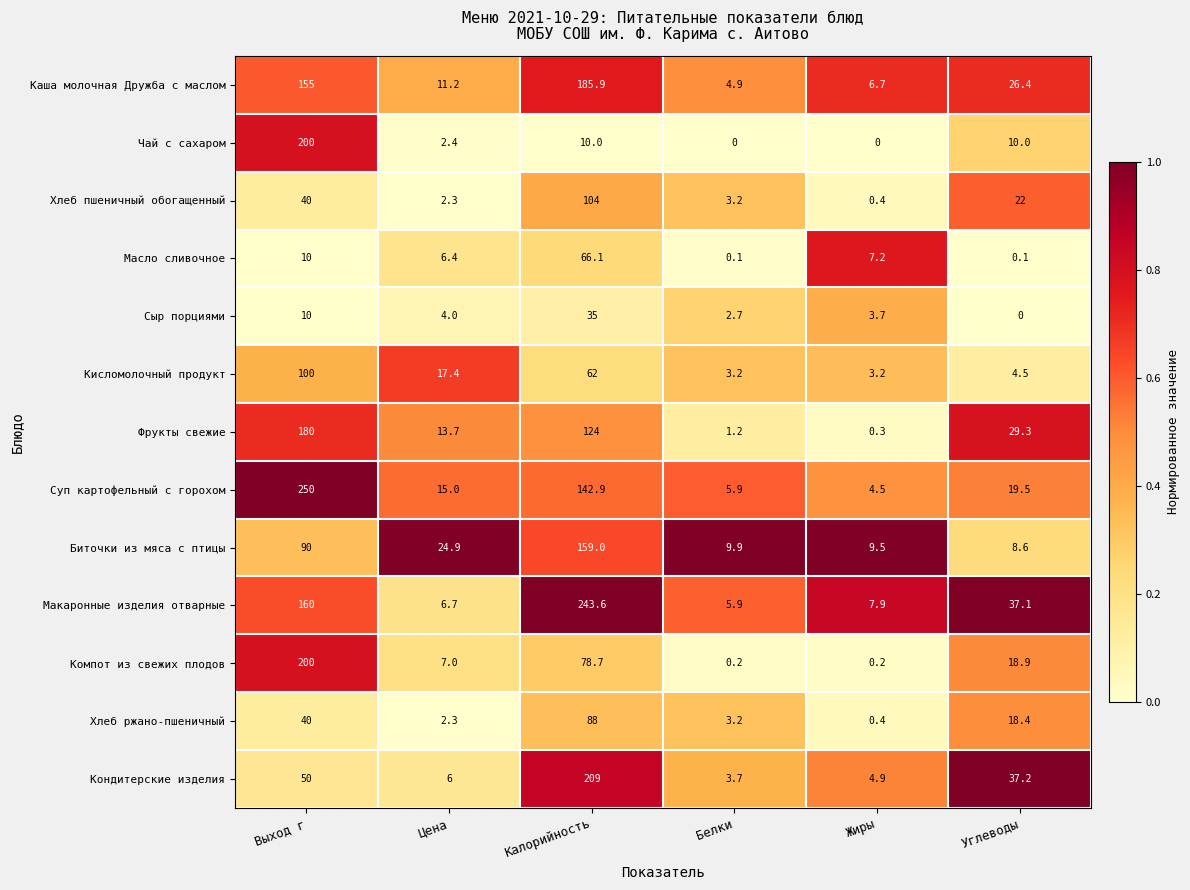

Rank the series at Углеводы from highest to lowest value.

Кондитерские изделия, Макаронные изделия отварные, Фрукты свежие, Каша молочная Дружба с маслом, Хлеб пшеничный обогащенный, Суп картофельный с горохом, Компот из свежих плодов, Хлеб ржано-пшеничный, Чай с сахаром, Биточки из мяса с птицы, Кисломолочный продукт, Масло сливочное, Сыр порциями